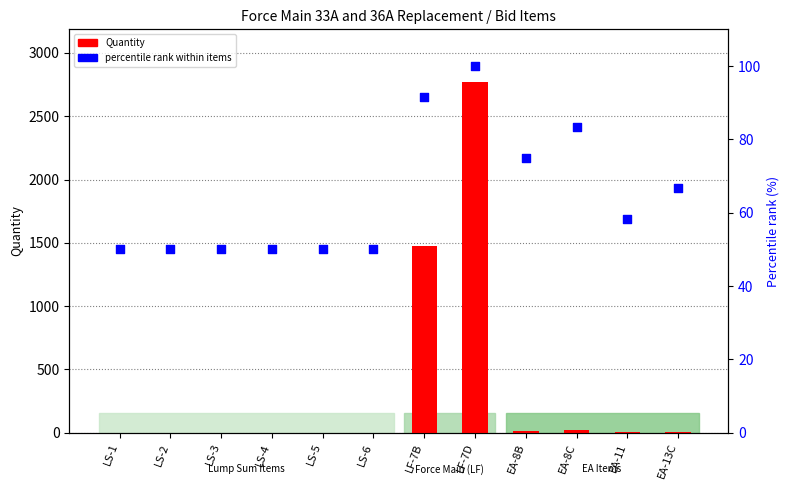

What are all the series names shown in the legend?

Quantity, percentile rank within items